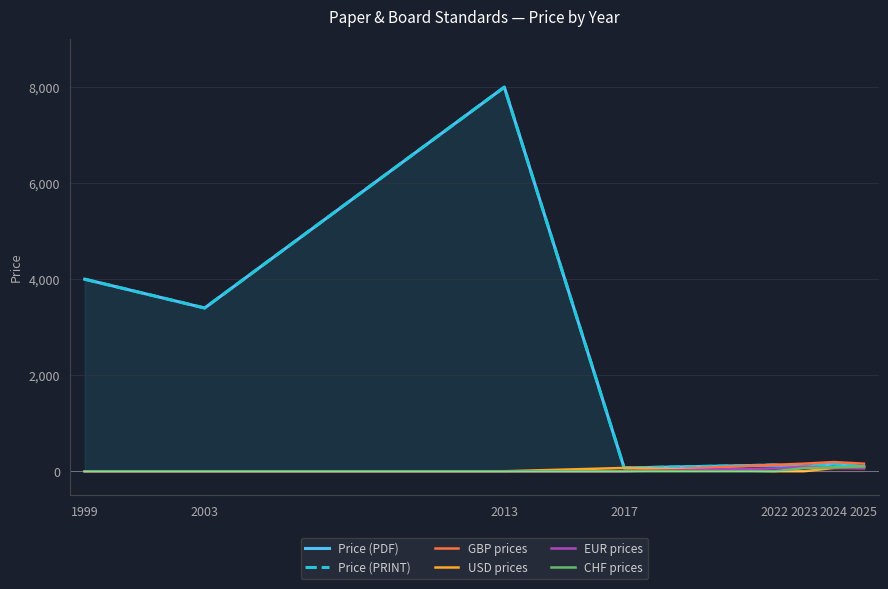

Where does the EUR prices series first go above 59?

2022